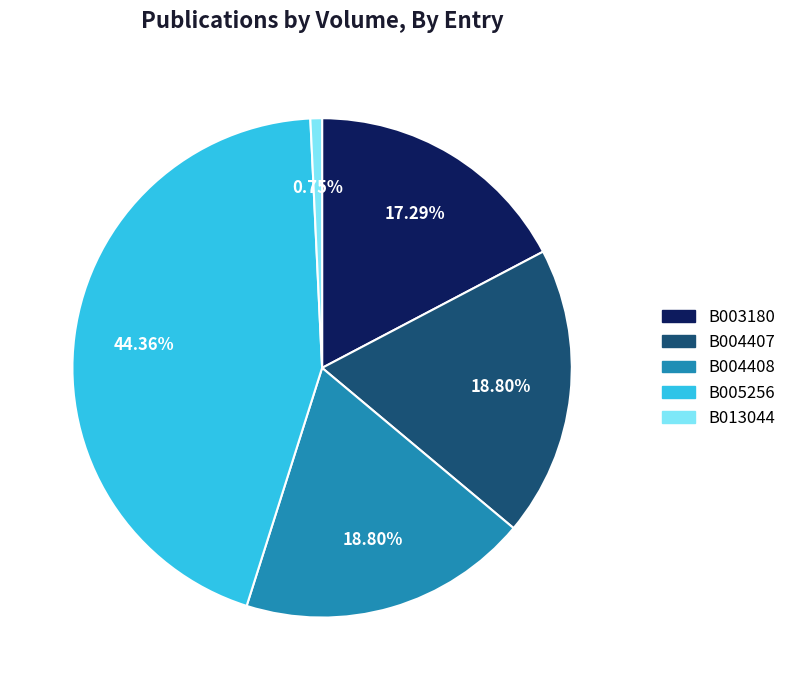

To the nearest percent, what is the difference between the largest and smallest slice percentages?

44%